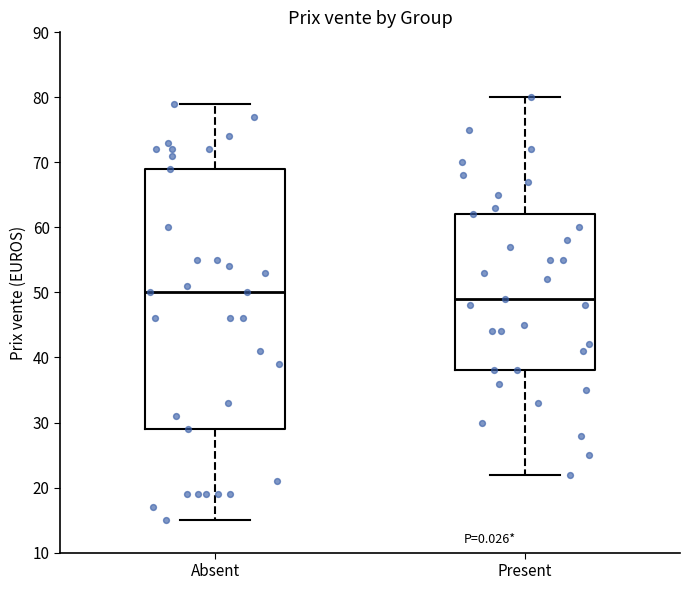

Which box is the tallest, from its lower edge to its upper edge?

Absent